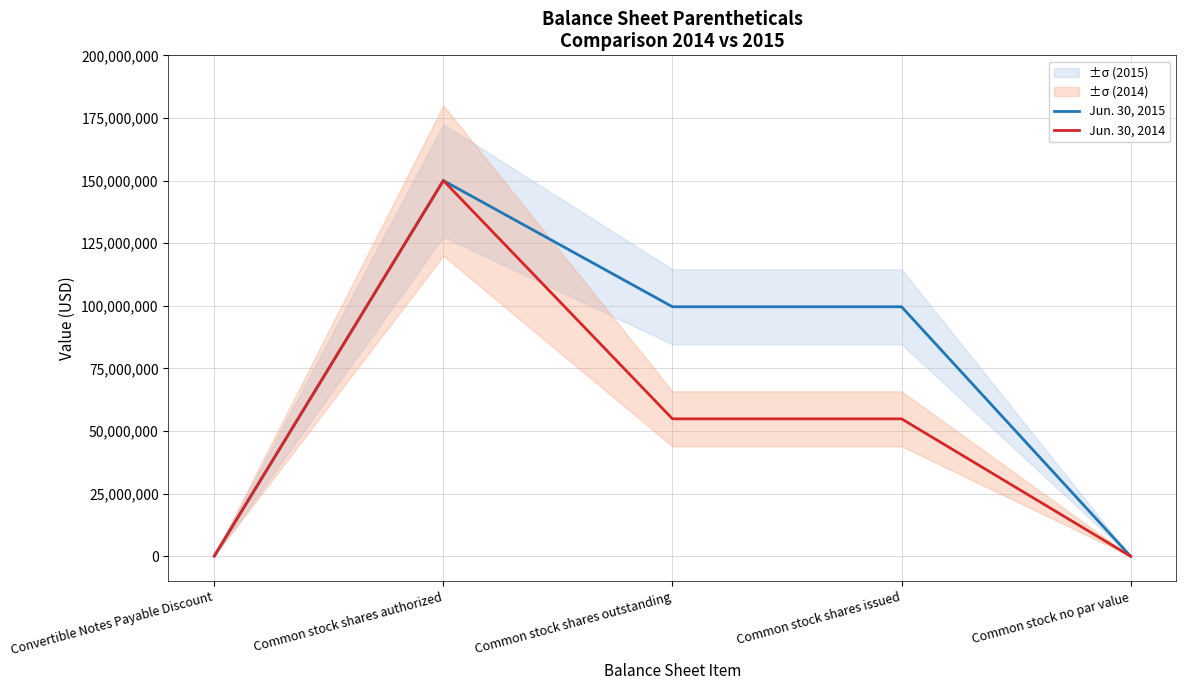

Is it true that Jun. 30, 2014 equals 54876990 at Common stock shares outstanding?

True